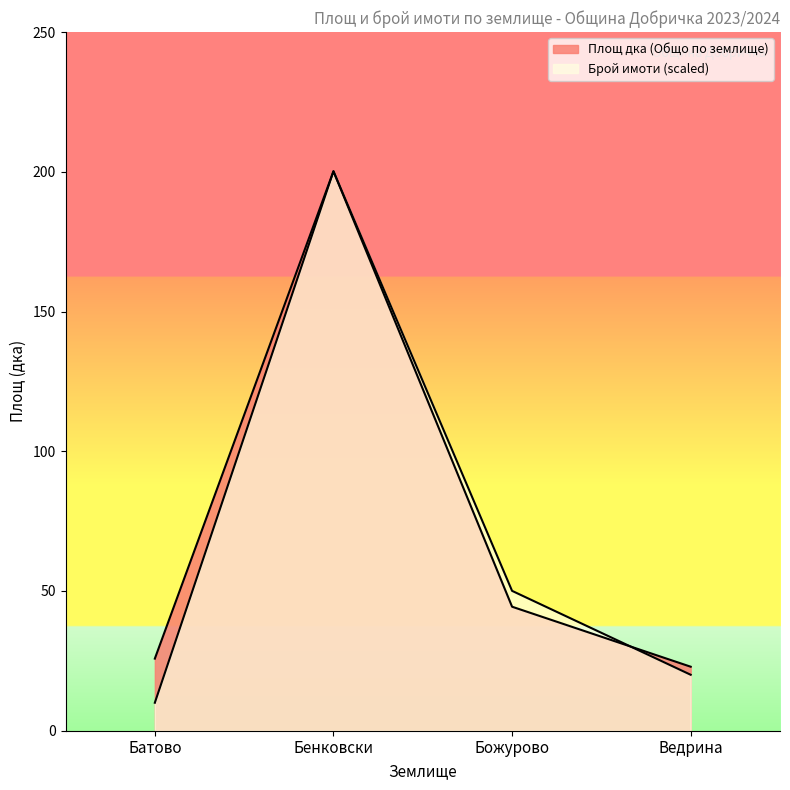

What are all the series names shown in the legend?

Площ дка (Общо по землище), Брой имоти